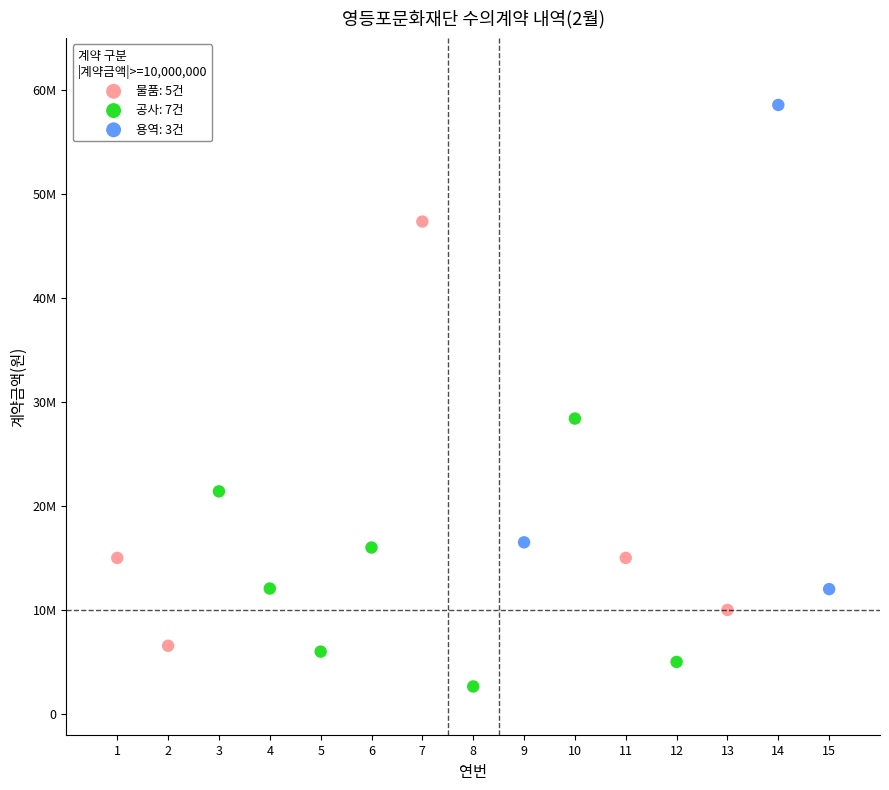

Which series reaches the minimum Y coordinate?

공사: 7건